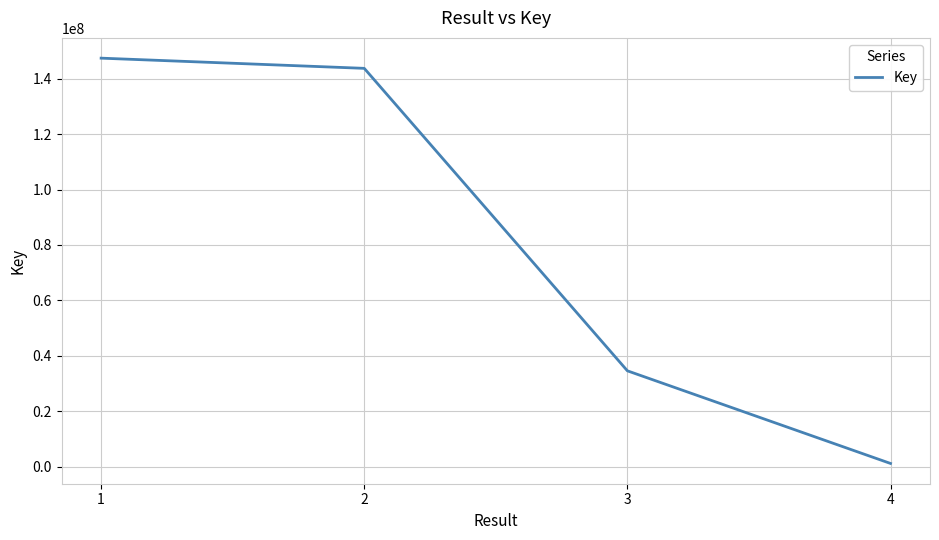

Reading left to right, transcribe all the data shown in this chart.

1=147405500	2=143728647	3=34594755	4=1174551